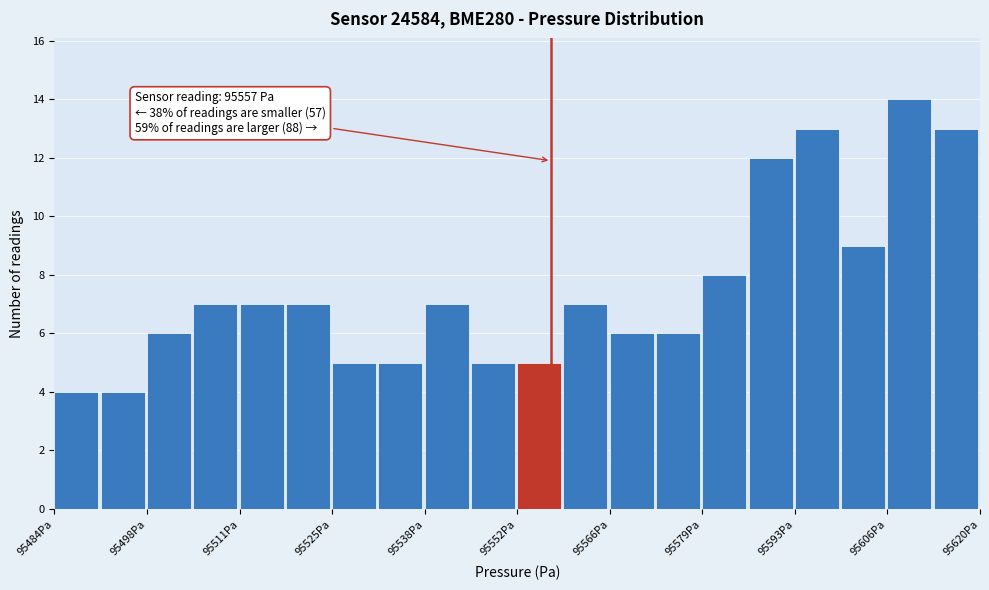

Read against the x-axis, roughly where is the centre of the tallest bar?

95610